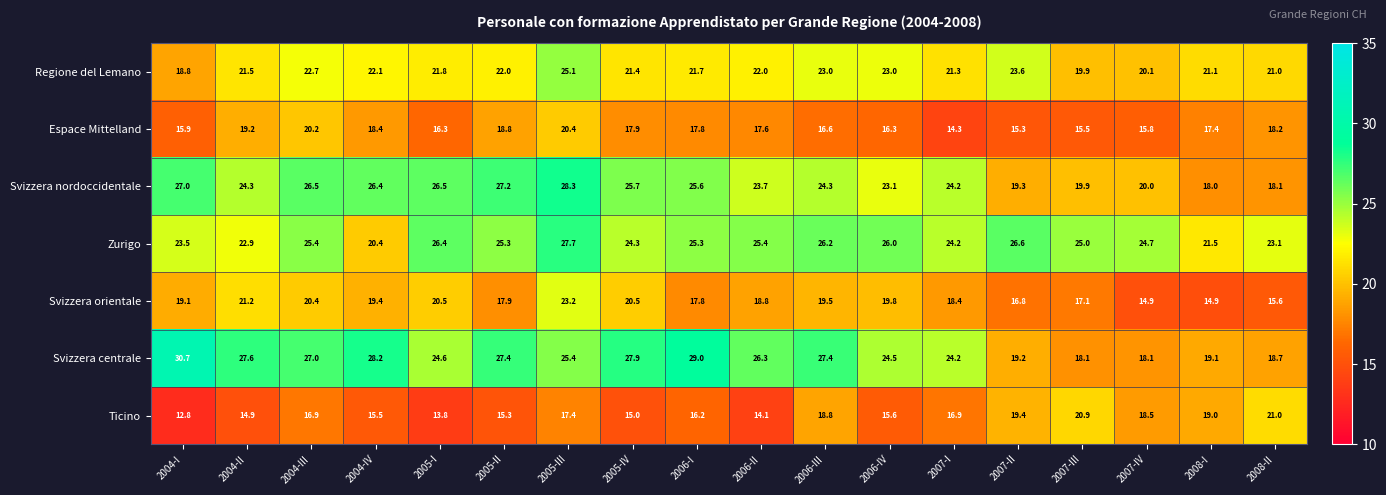

Which category has the highest value across all series?

2004-I